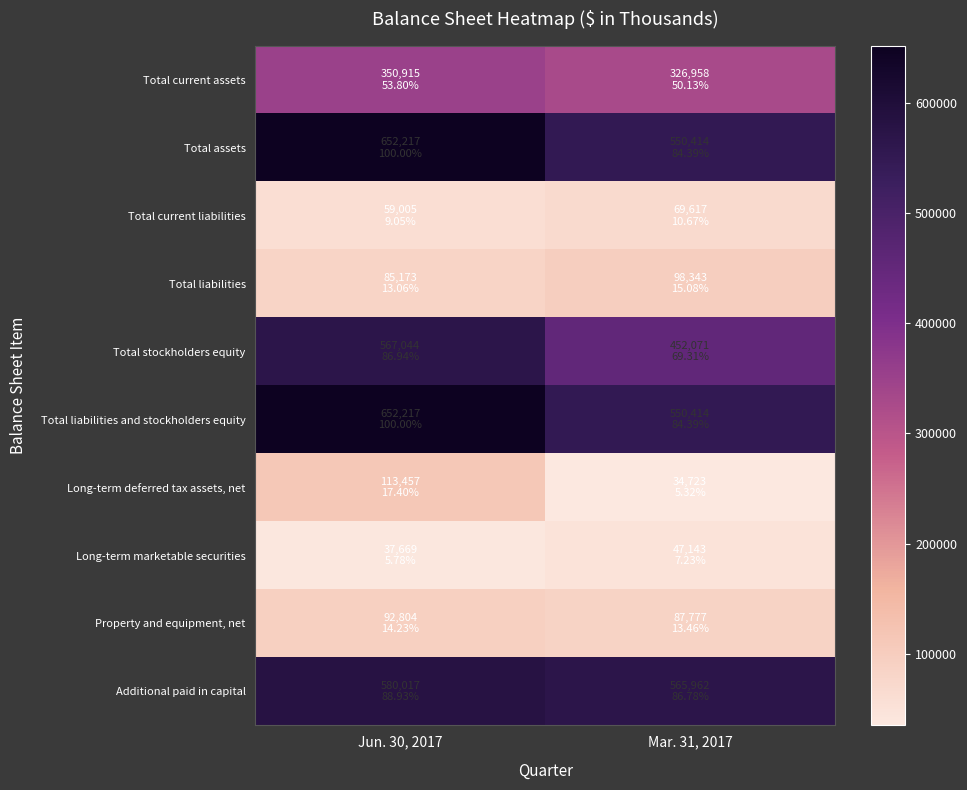

Which has a higher value, Mar. 31, 2017 or Jun. 30, 2017?

Jun. 30, 2017